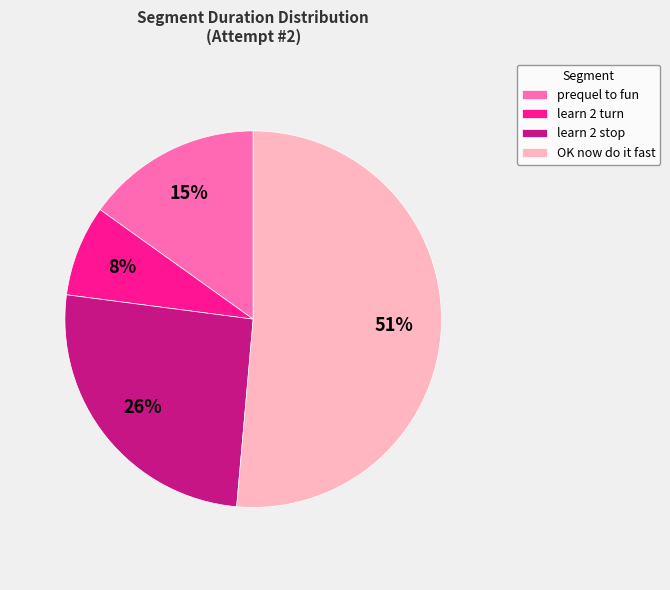

Which slice is the largest?

OK now do it fast